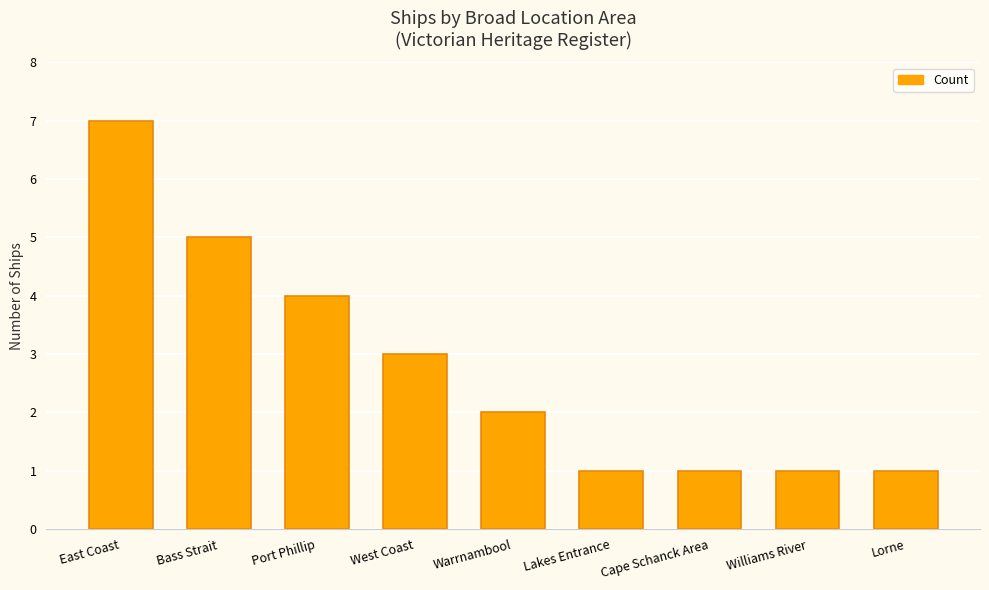

How many values are between 1 and 4?

7